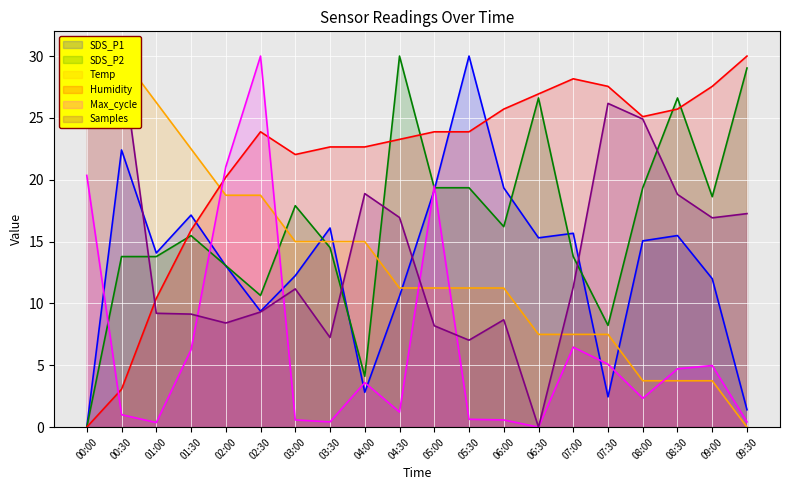

What is the difference between the highest and lowest values at 02:00?

12.6